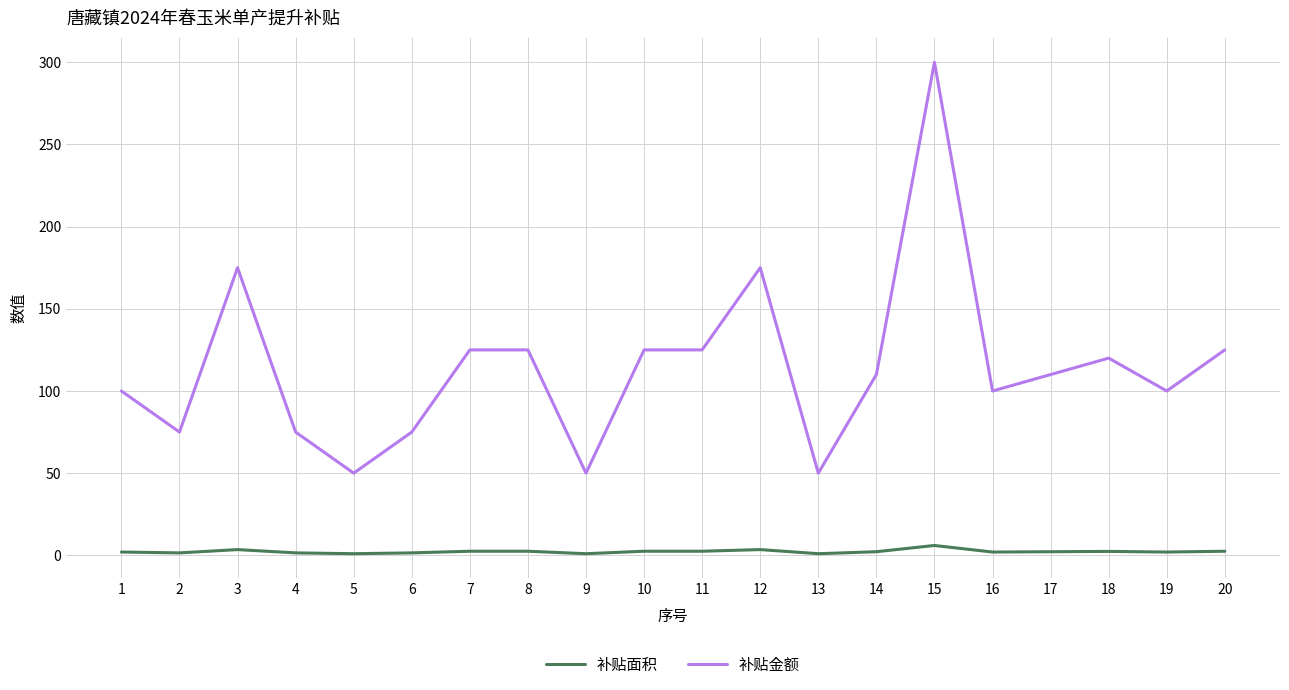

What is the sum of the 补贴面积 values at 15 and 6?

7.5